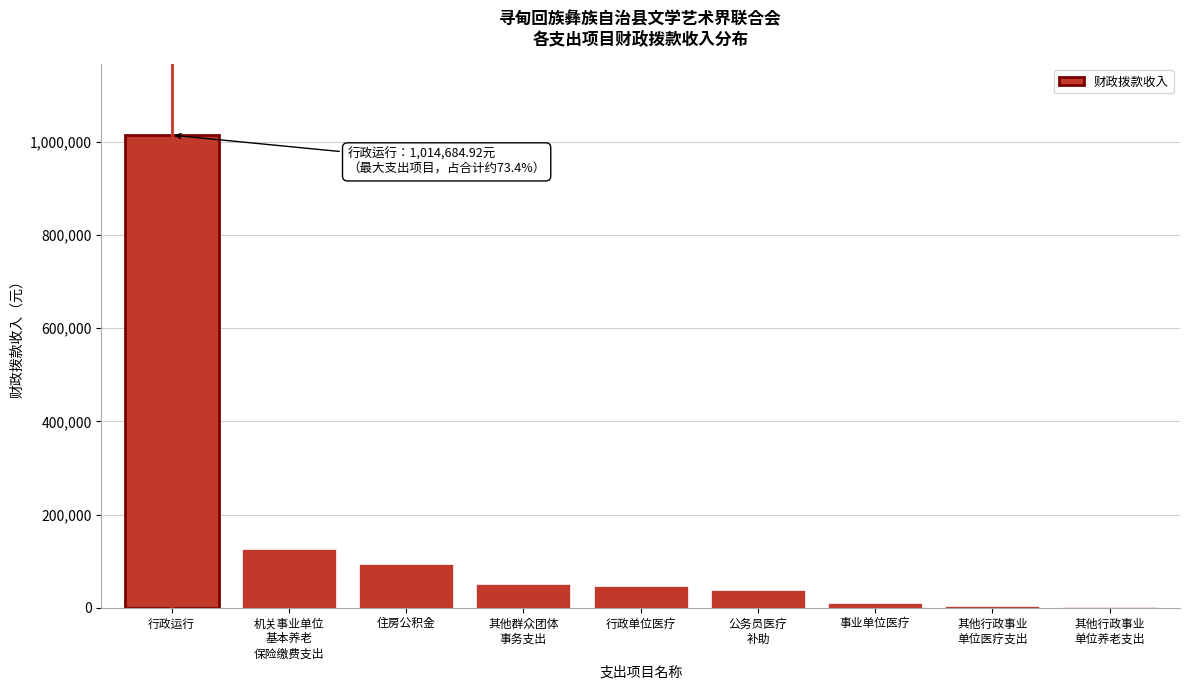

At which category does the chart reach its peak across all series?

行政运行